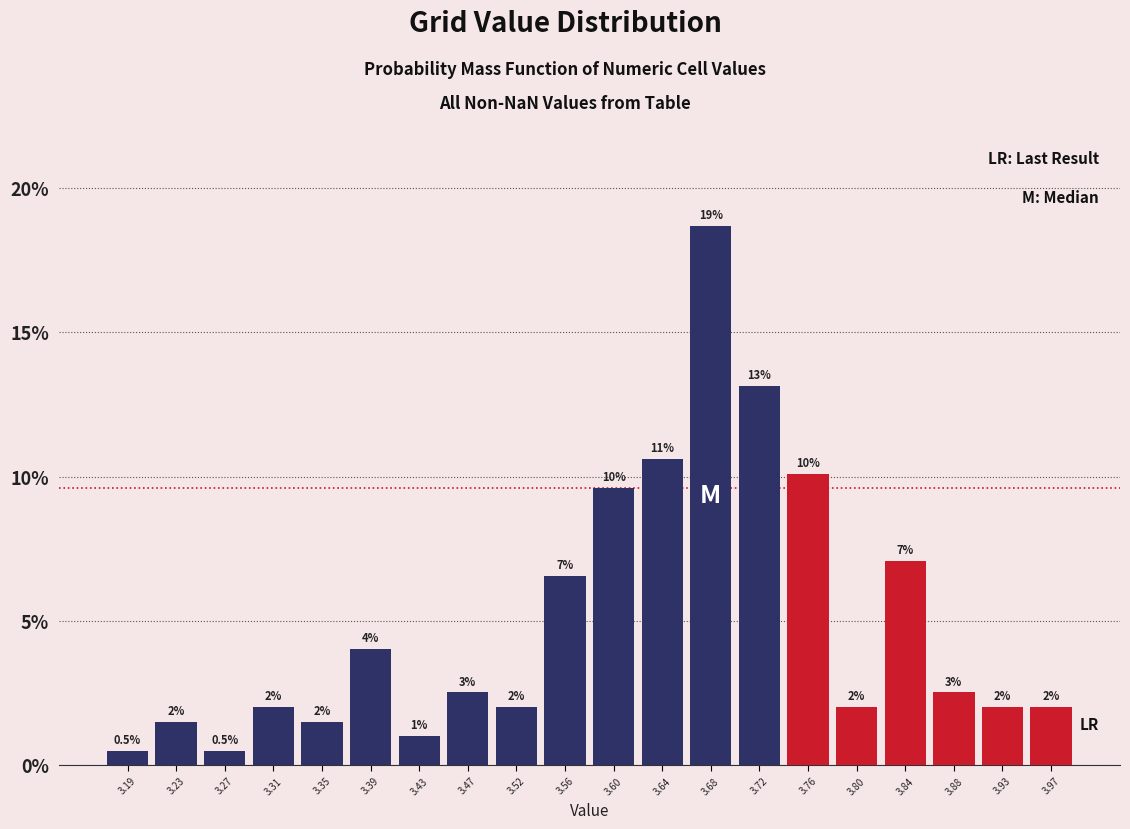

Which range on the x-axis has the tallest bar?

3.660 to 3.700